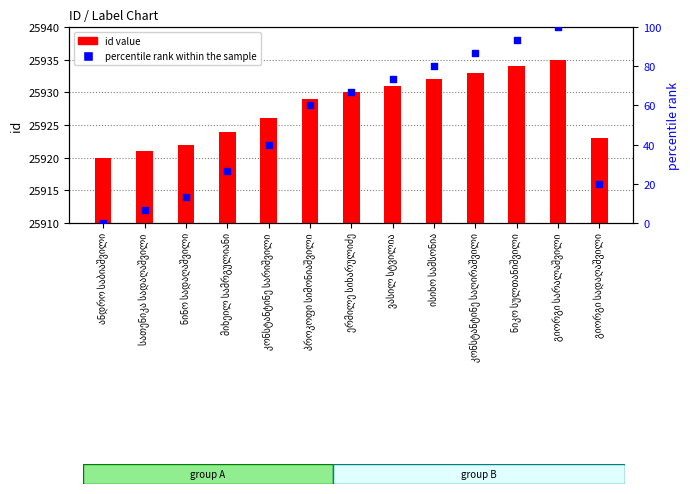

At how many categories does at least one series exceed 13032?

13